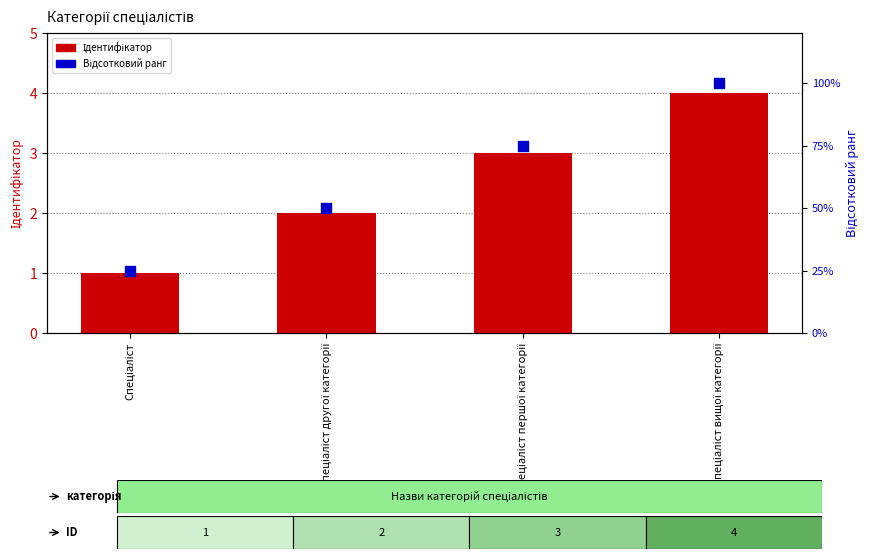

Which series has the largest Y range (max minus min)?

Відсотковий ранг